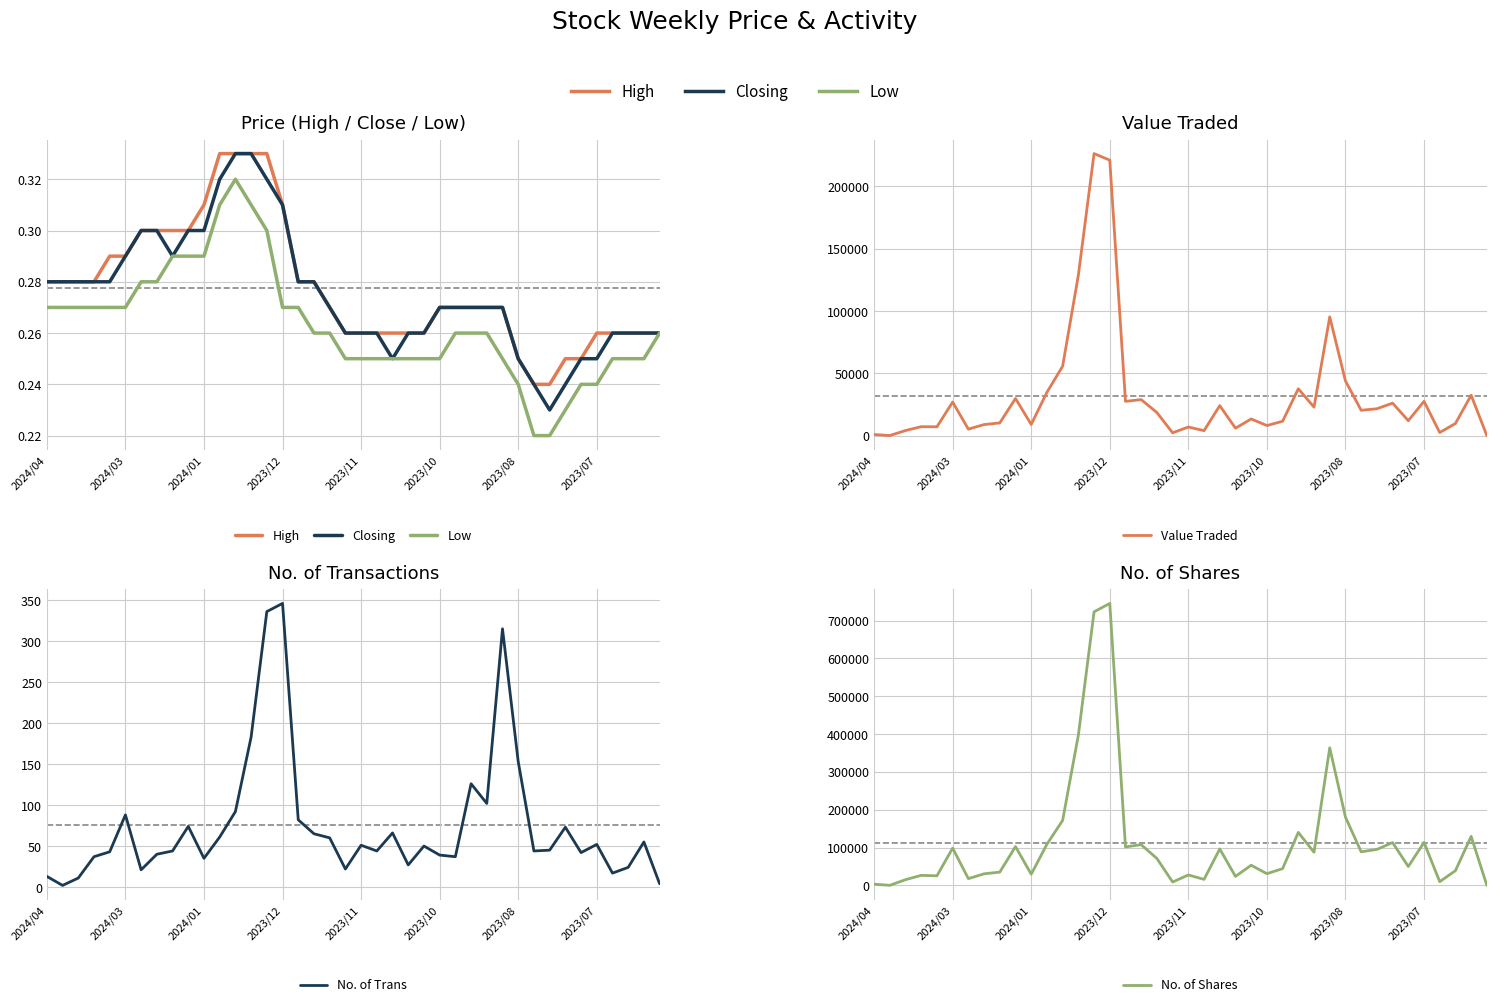

Rank the series by their maximum value, from highest to lowest.

No. of Shares, Value Traded, No. of Trans, High, Closing, Low